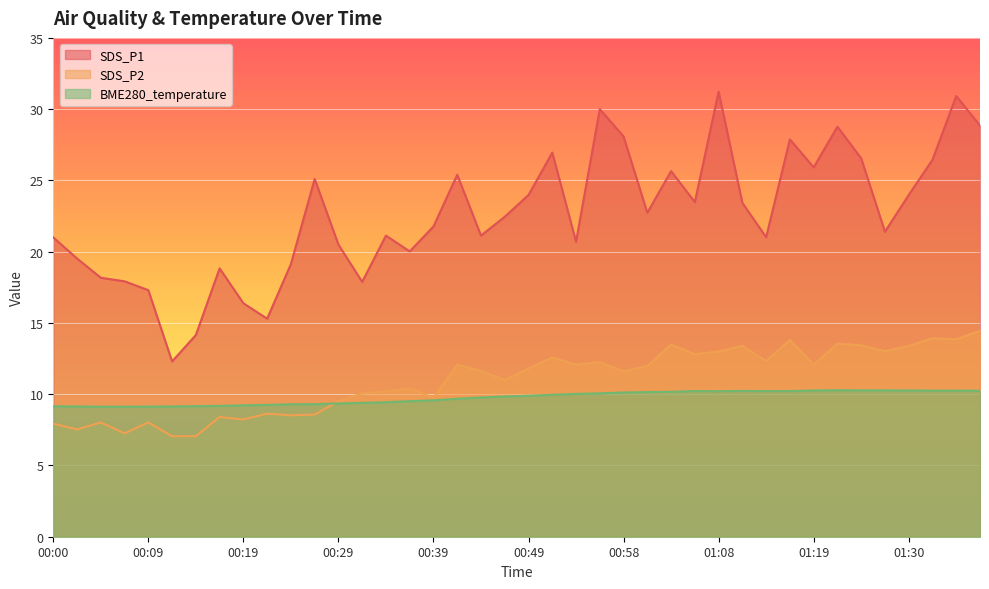

List the labels in order of BME280_temperature value, largest first.

01:22, 01:25, 01:28, 01:19, 01:30, 01:33, 01:35, 01:38, 01:11, 01:06, 01:14, 01:16, 01:08, 01:03, 01:01, 00:58, 00:56, 00:54, 00:51, 00:49, 00:46, 00:43, 00:41, 00:39, 00:36, 00:34, 00:31, 00:29, 00:26, 00:24, 00:22, 00:19, 00:17, 00:14, 00:00, 00:02, 00:12, 00:09, 00:05, 00:07